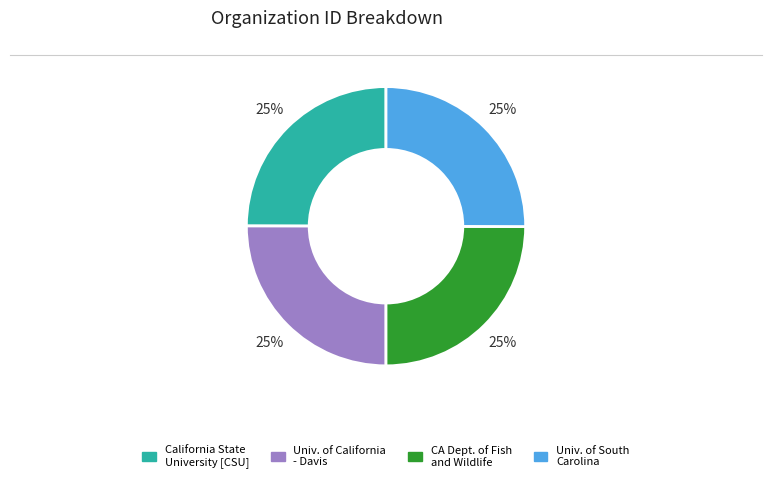

Is there a majority slice in this chart?

No